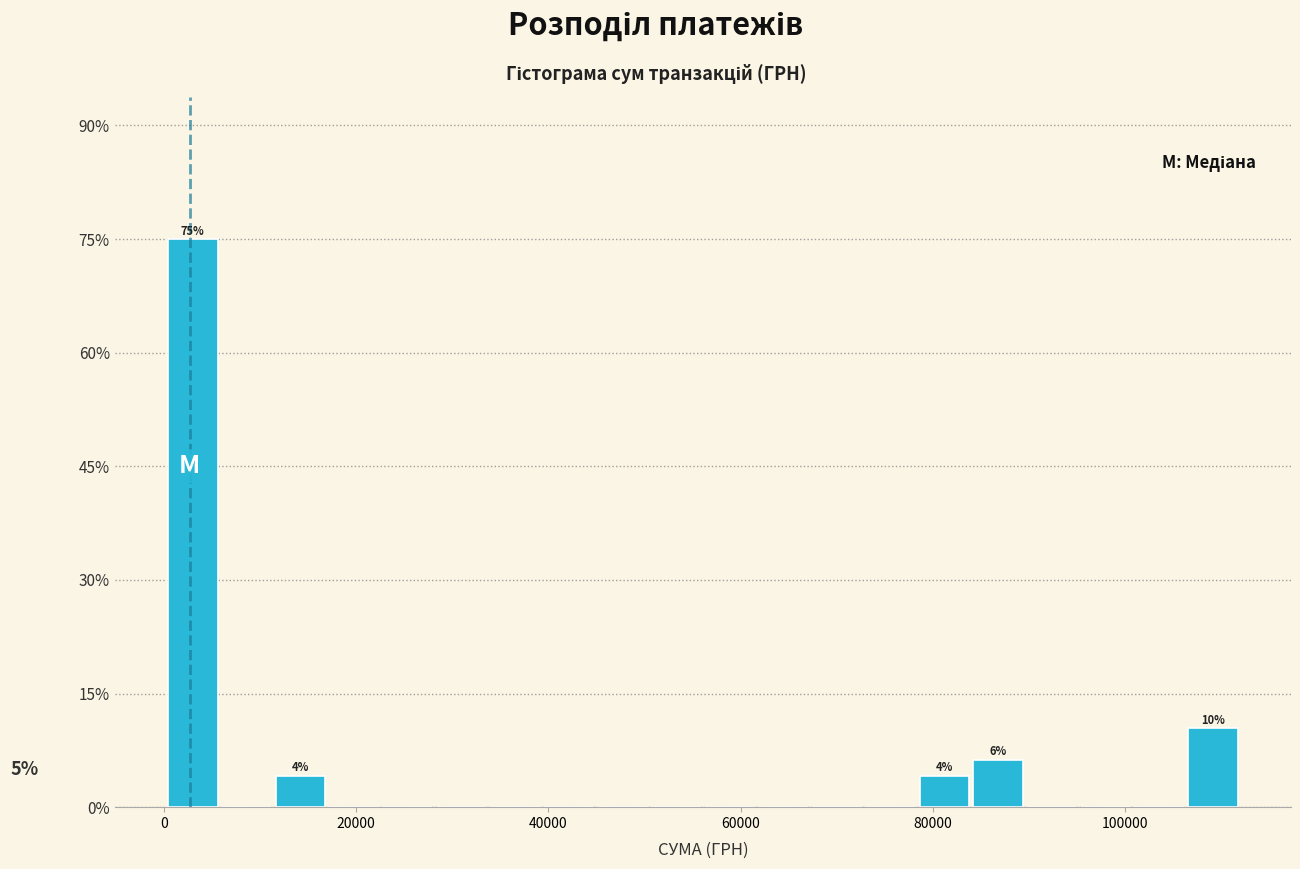

Read against the x-axis, roughly where is the centre of the tallest bar?

2000